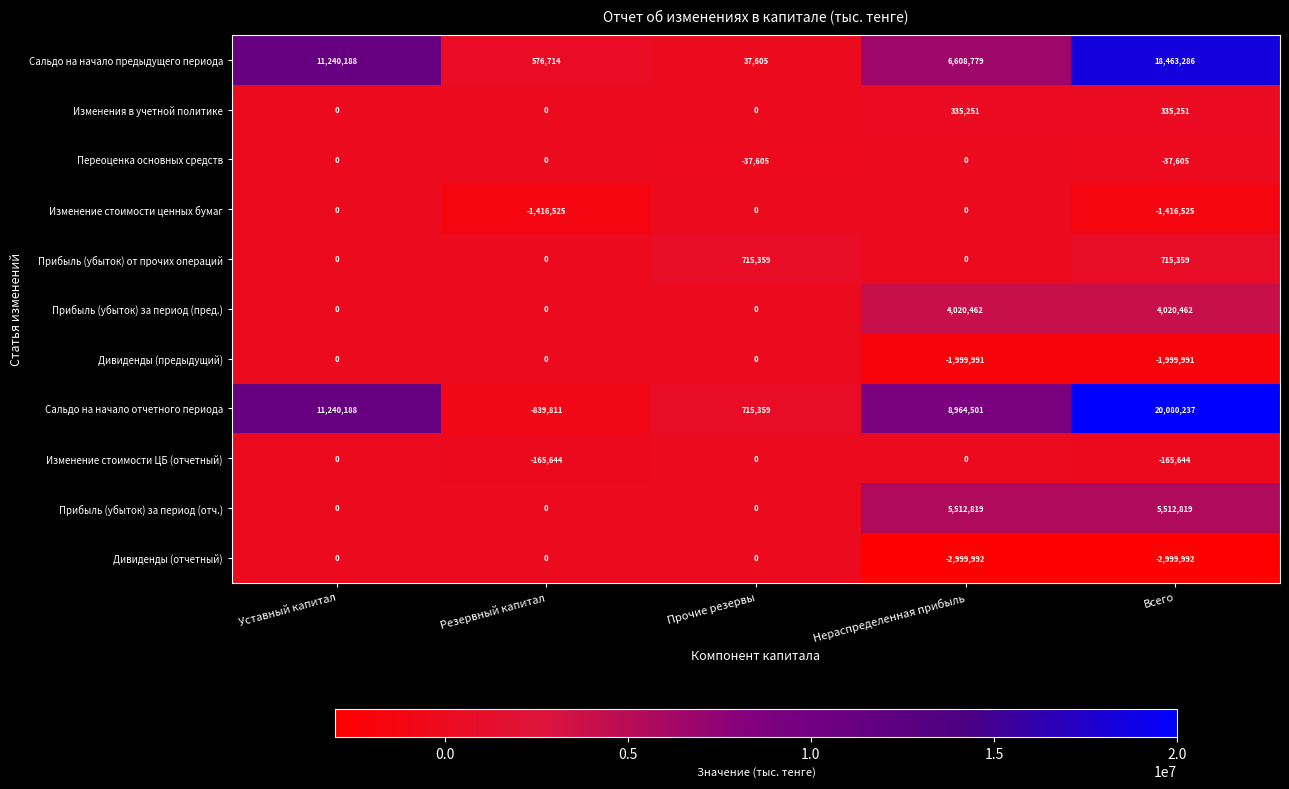

Rank the series at Всего from highest to lowest value.

Сальдо на начало отчетного периода, Сальдо на начало предыдущего периода, Прибыль (убыток) за период (отч.), Прибыль (убыток) за период (пред.), Прибыль (убыток) от прочих операций, Изменения в учетной политике, Переоценка основных средств, Изменение стоимости ЦБ (отчетный), Изменение стоимости ценных бумаг, Дивиденды (предыдущий), Дивиденды (отчетный)